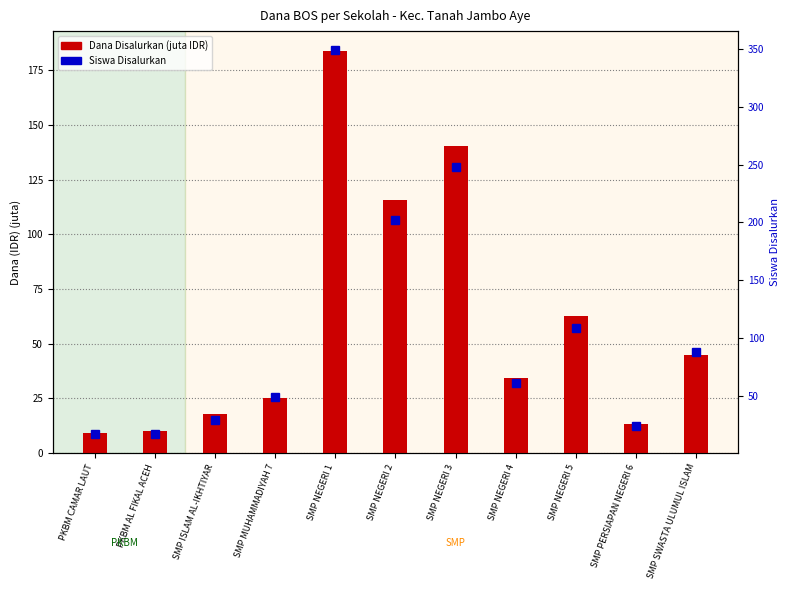

What is the maximum value shown in the chart?

349.0